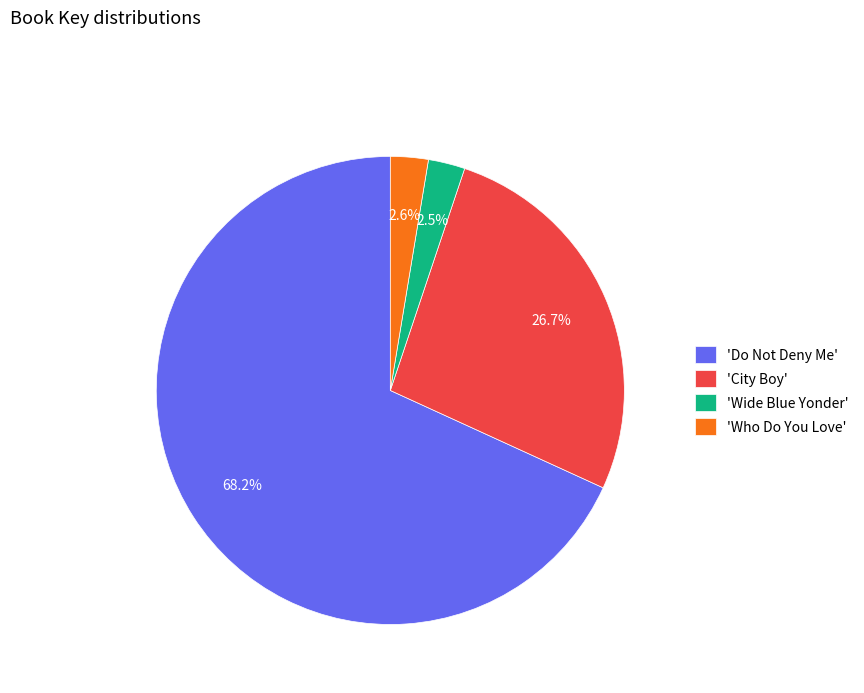

Count the number of slices in the pie.

4